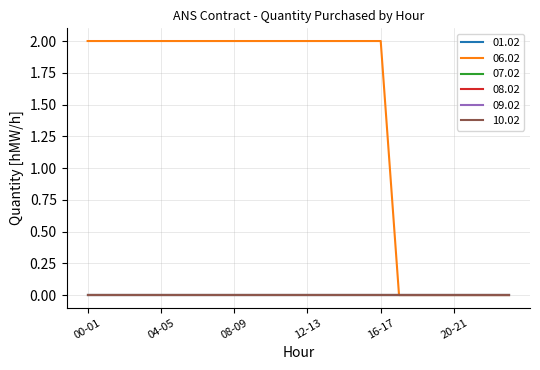

Does the chart display data point markers on the line(s)?

No